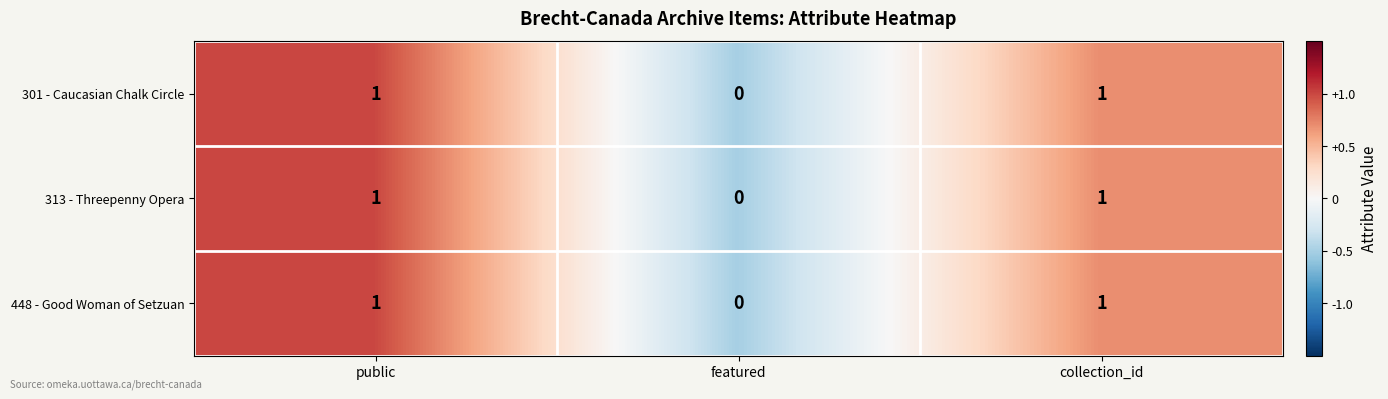

How many 448 - Good Woman of Setzuan values are between 0 and 1?

3